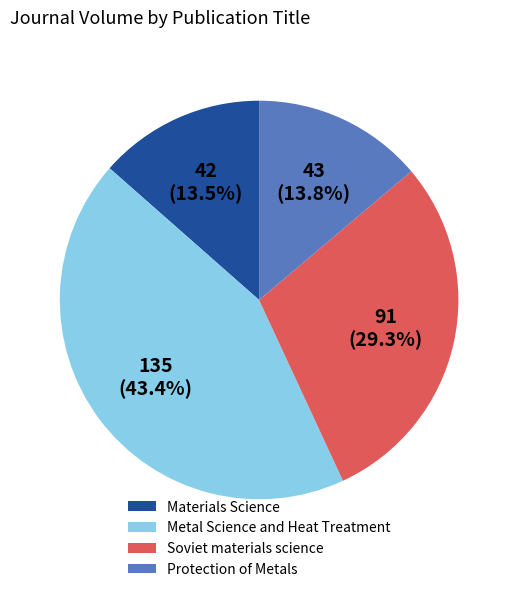

To the nearest percent, what is the average slice percentage?

25%